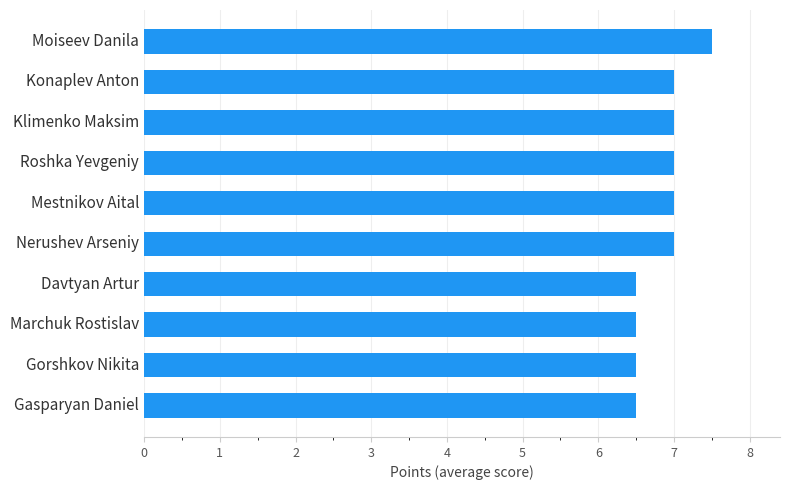

What value does the data have at Mestnikov Aital?

7.0